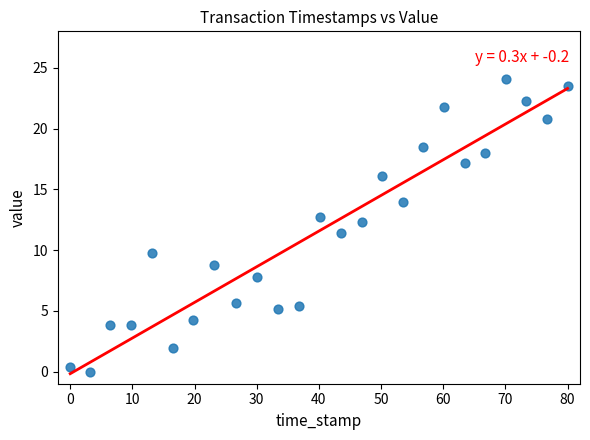

What is the range of X values (max minus min)?

80.0